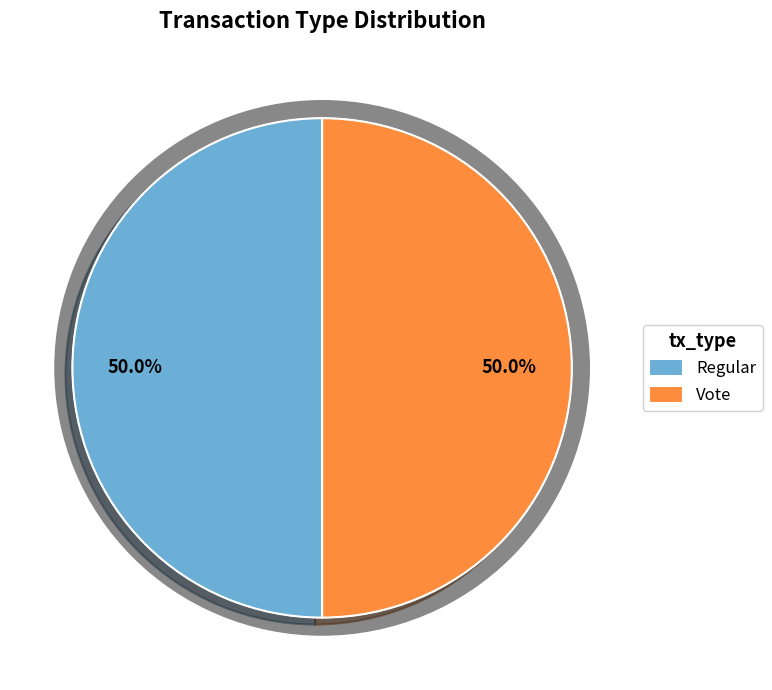

What is the change in value from Regular to Vote?

-37516